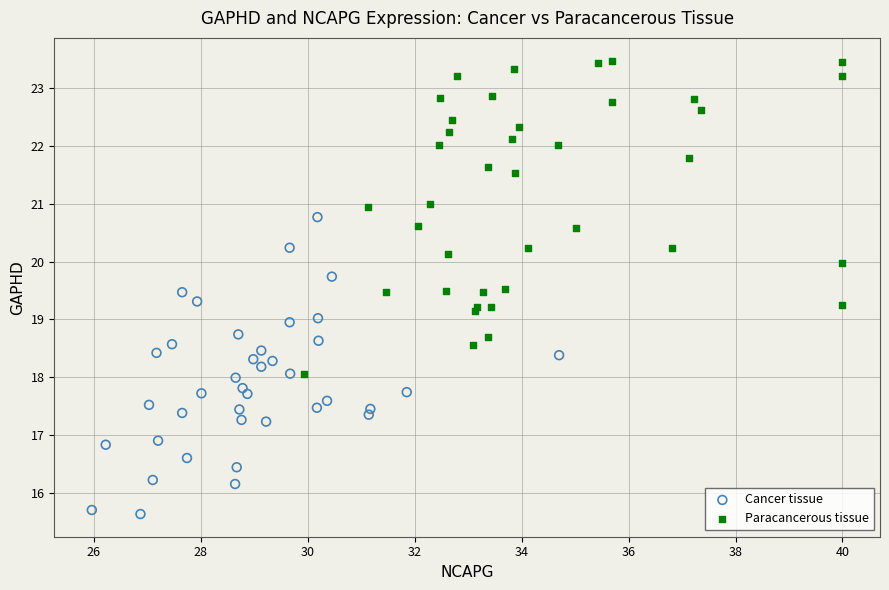

What are all the series names shown in the legend?

Cancer tissue, Paracancerous tissue